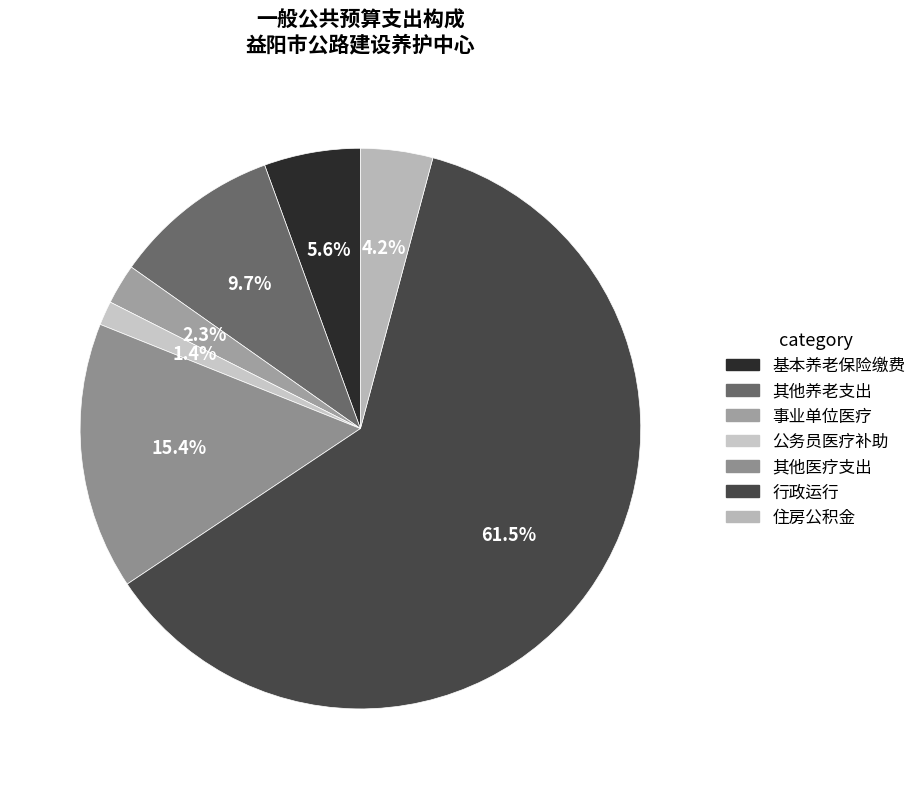

How many segments does this pie chart have?

7